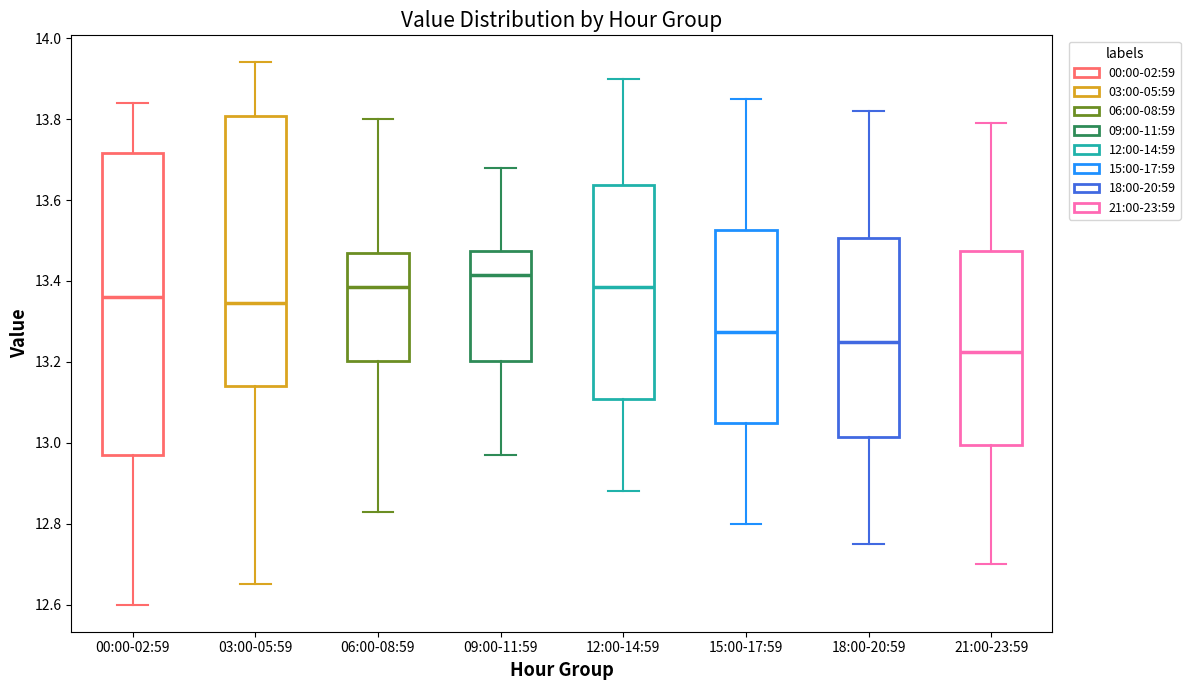

Which box's median line is the lowest?

21:00-23:59